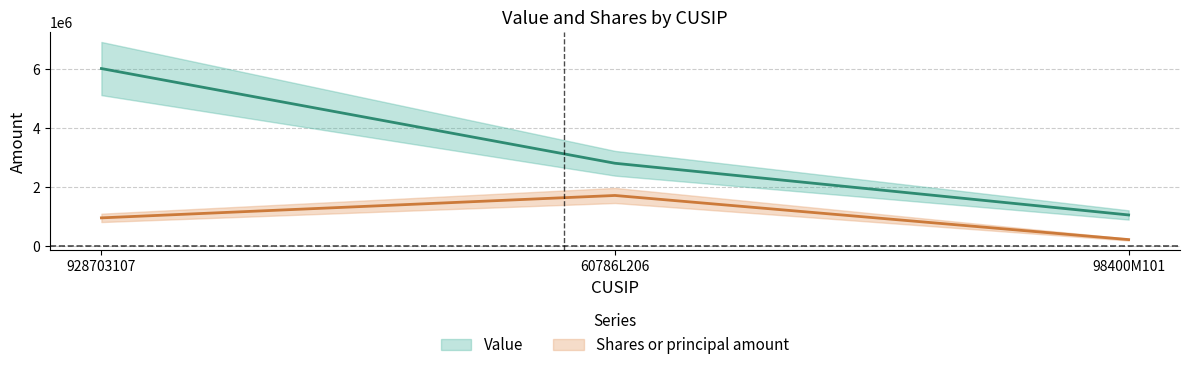

Which series has the widest spread of values?

Value